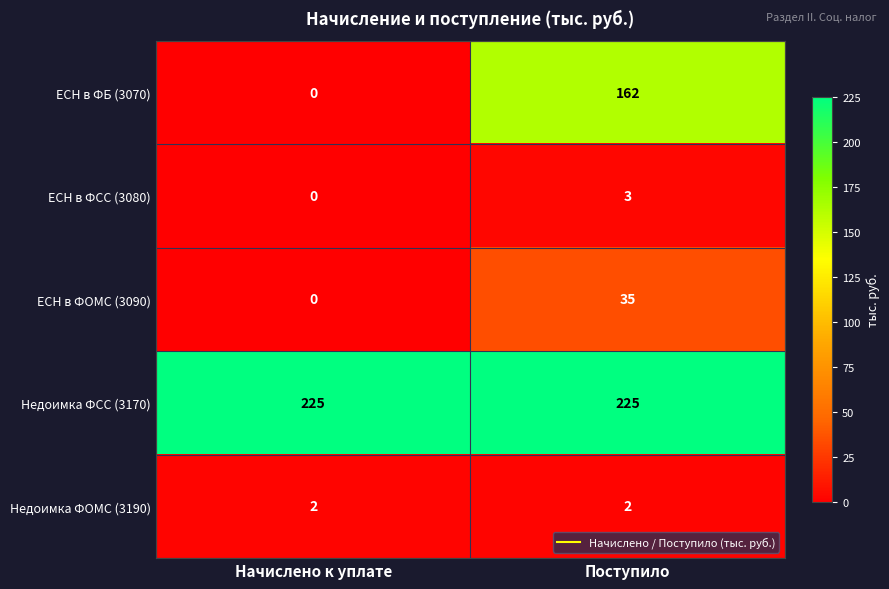

Reading right to left, what are all the values shown in this chart?

ЕСН в ФБ (3070): 162	0
ЕСН в ФСС (3080): 3	0
ЕСН в ФОМС (3090): 35	0
Недоимка ФСС (3170): 225	225
Недоимка ФОМС (3190): 2	2